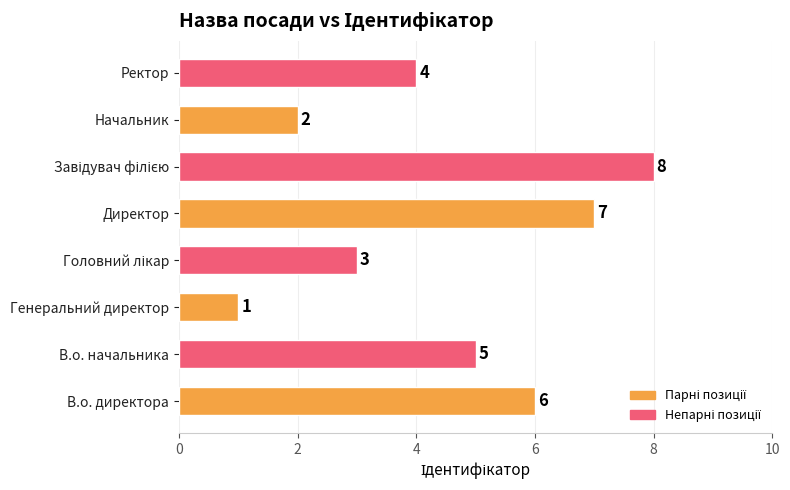

What is the difference between the second highest and minimum values?

6